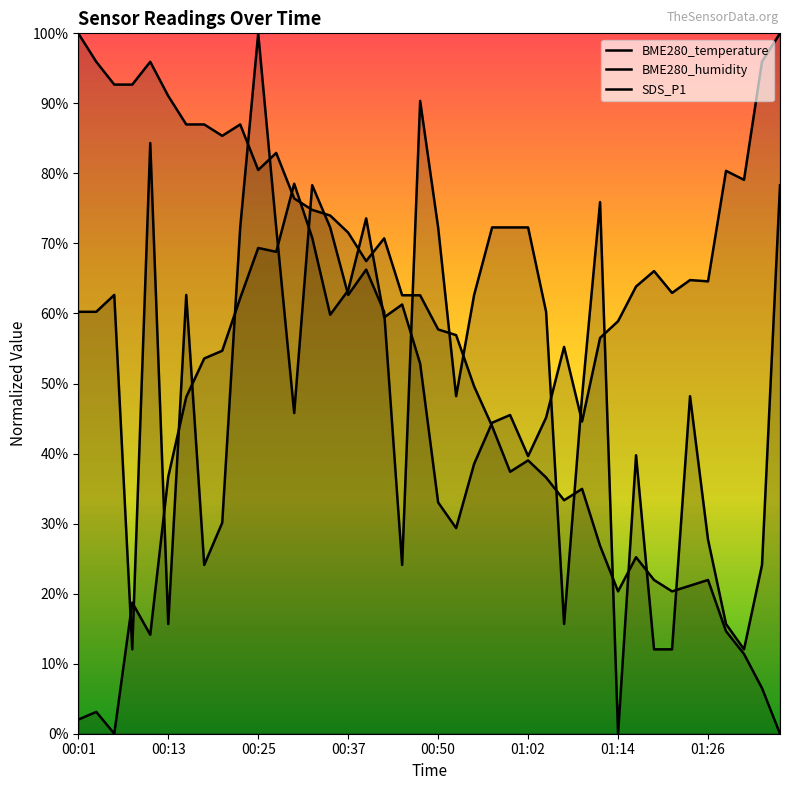

What is the difference between the maximum and minimum values in the BME280_humidity series?

100.0